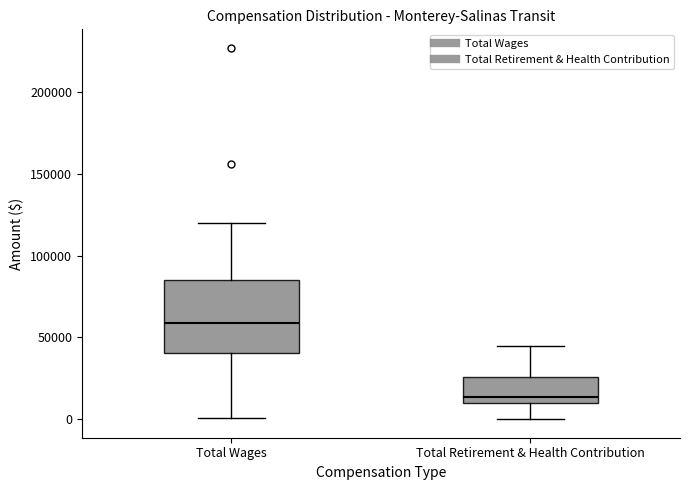

Which box's median line is the highest?

Total Wages